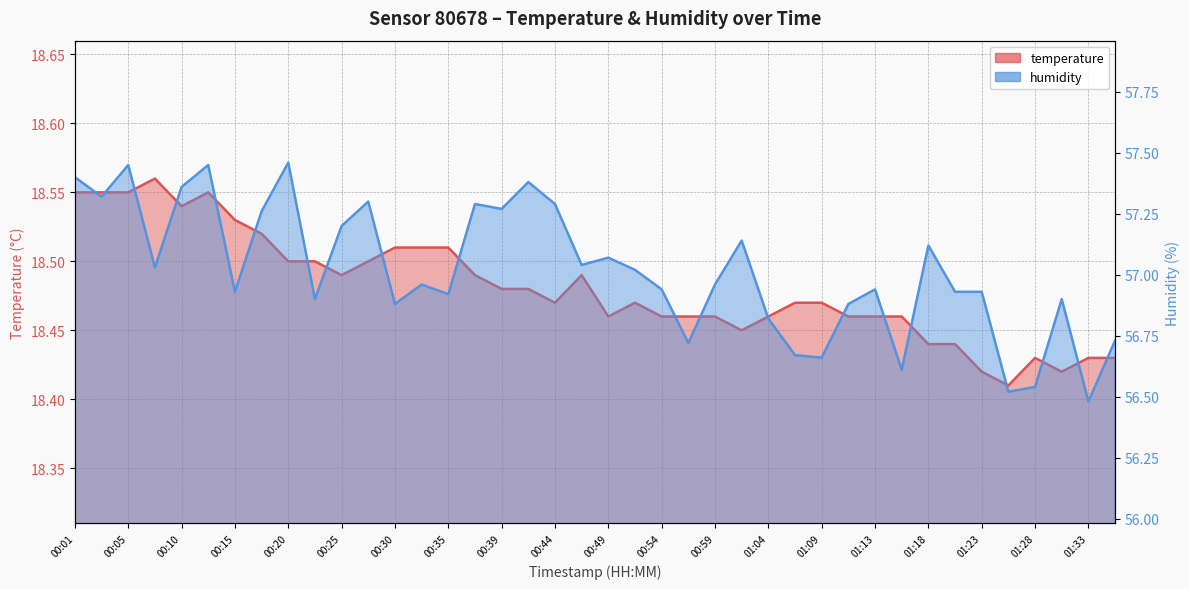

True or false: temperature has a value of 6.8 at 01:09.

False